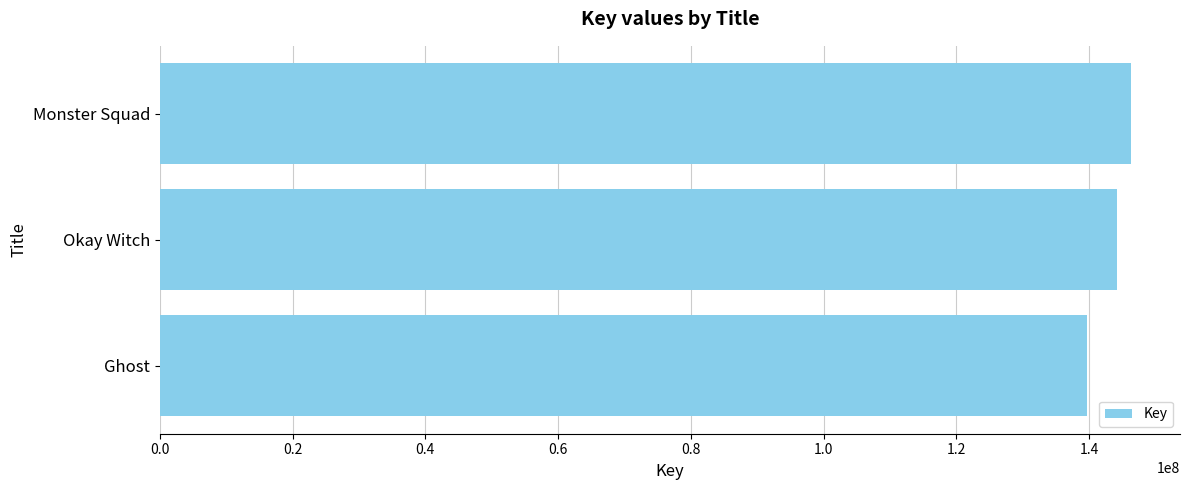

The value at Okay Witch is 257368424. True or false?

False